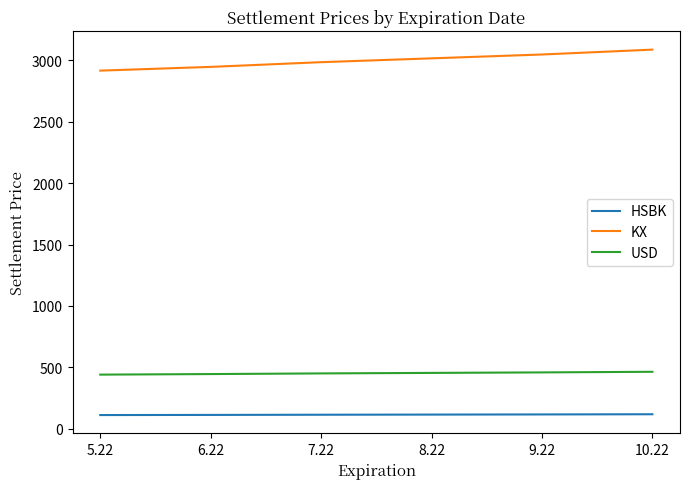

True or false: HSBK and USD intersect in this chart.

False